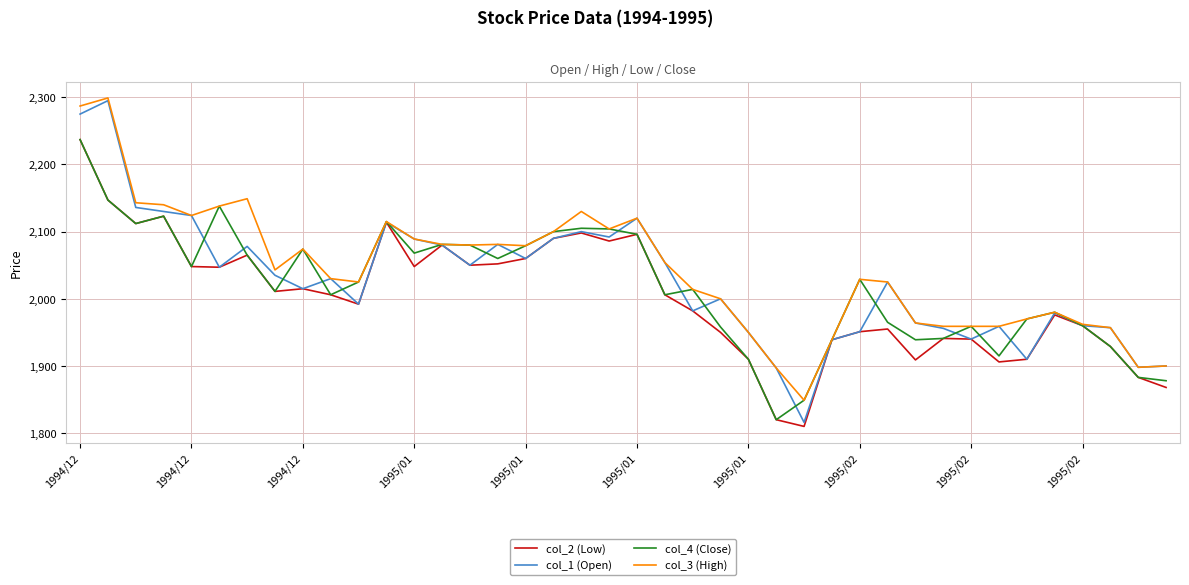

Which series has the largest range (max minus min)?

col_1 (Open)